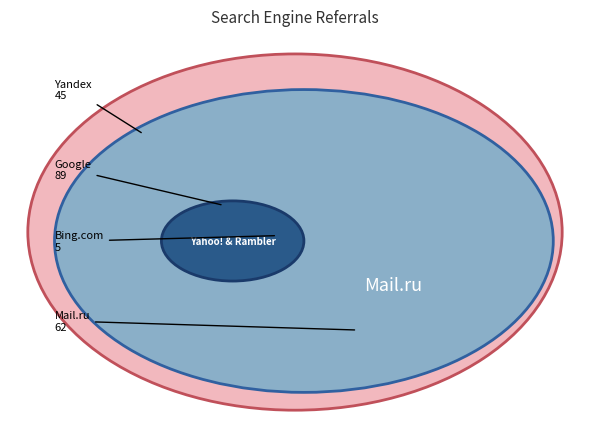

Is the sum of Google and Yahoo! greater than half?

No